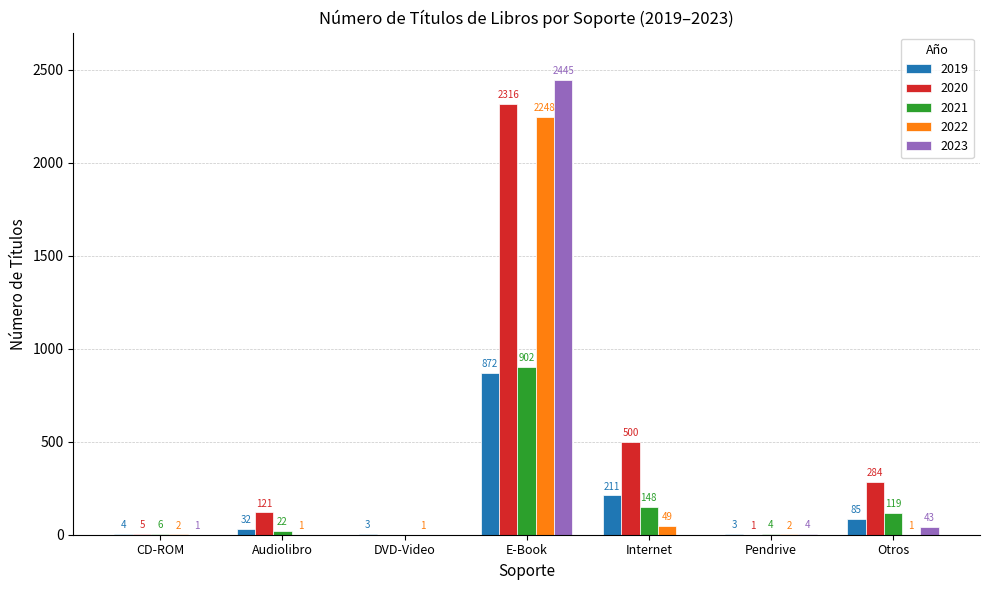

Where is 2020 nearest to the value 1158?

Internet